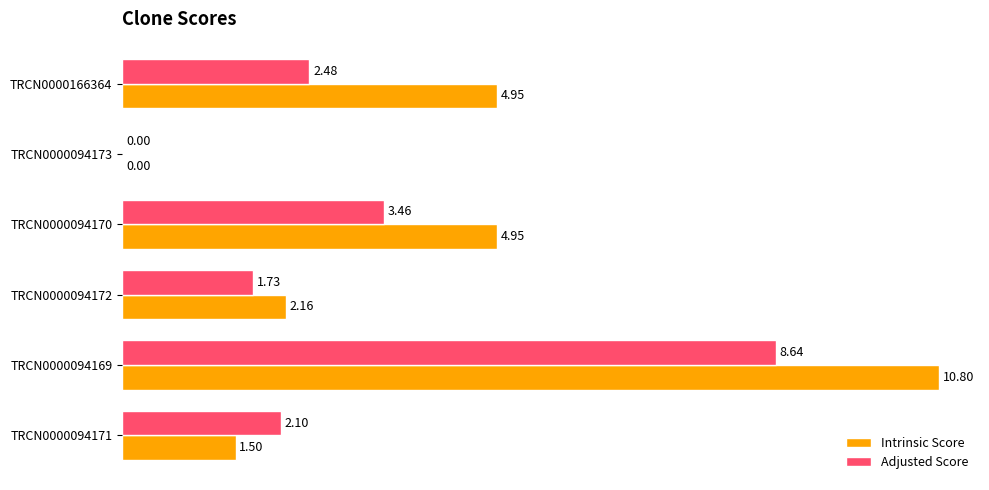

At which category is the sum across all series the highest?

TRCN0000094169